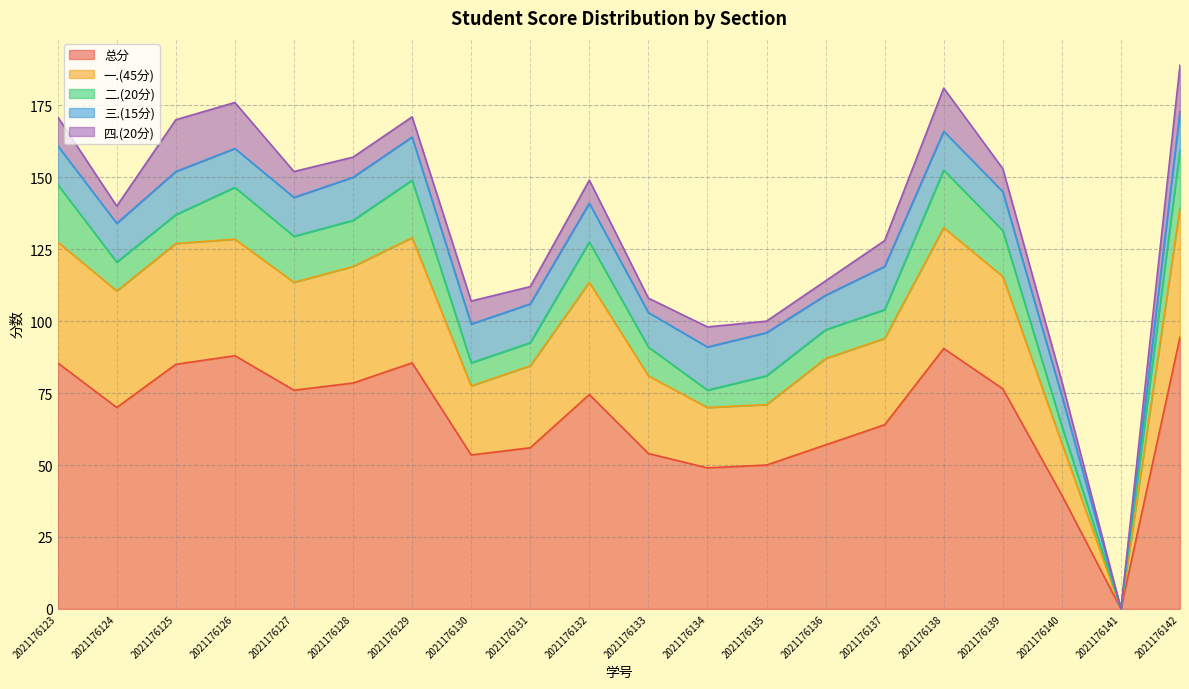

Where is the first local maximum for 四.(20分)?

2021176125